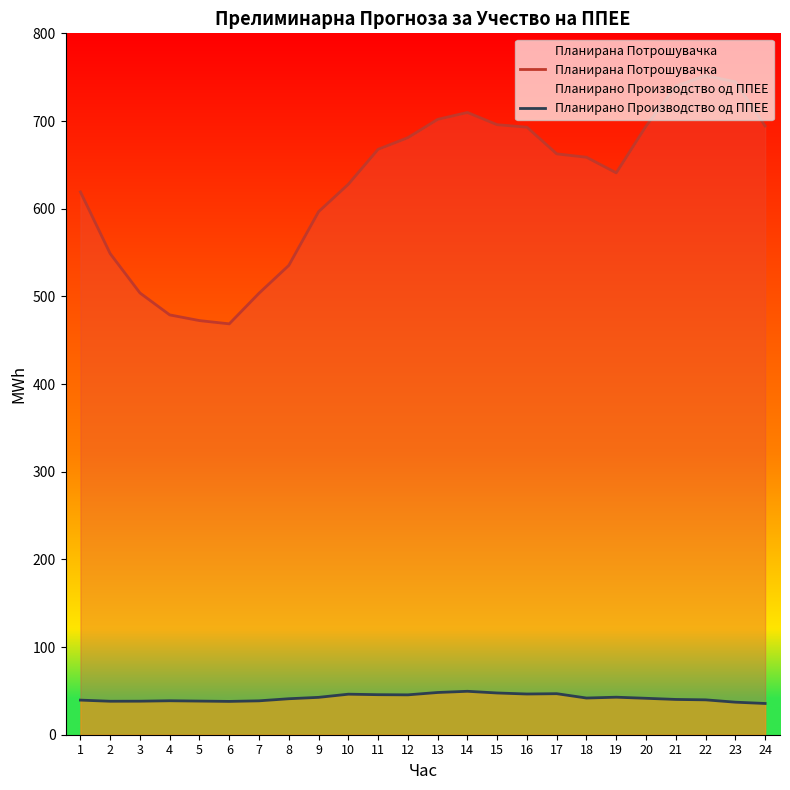

Reading left to right, what are all the values shown in this chart?

Планирана Потрошувачка: 619.1	548.7	503.9	478.8	472.3	468.6	503.6	535.3	596.5	627.9	667.7	681.0	701.8	709.7	695.8	692.9	662.5	658.7	640.9	694.2	739.8	751.8	744.7	694.3
Планирано Производство од ППЕЕ: 39.5	38.2	38.2	38.7	38.4	38.0	38.7	41.0	42.6	46.2	45.7	45.5	48.2	49.5	47.6	46.4	46.8	41.8	42.8	41.5	40.2	39.8	37.1	35.6